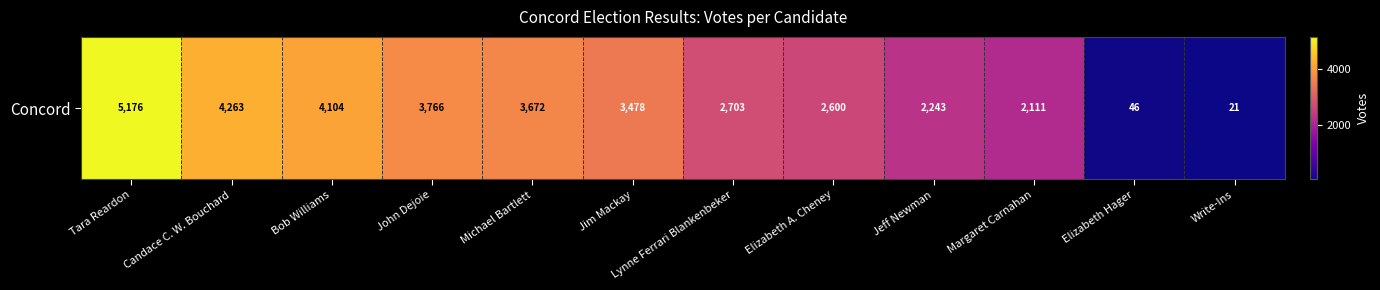

Rank the categories by value from lowest to highest.

Write-Ins, Elizabeth Hager, Margaret Carnahan, Jeff Newman, Elizabeth A. Cheney, Lynne Ferrari Blankenbeker, Jim Mackay, Michael Bartlett, John Dejoie, Bob Williams, Candace C. W. Bouchard, Tara Reardon